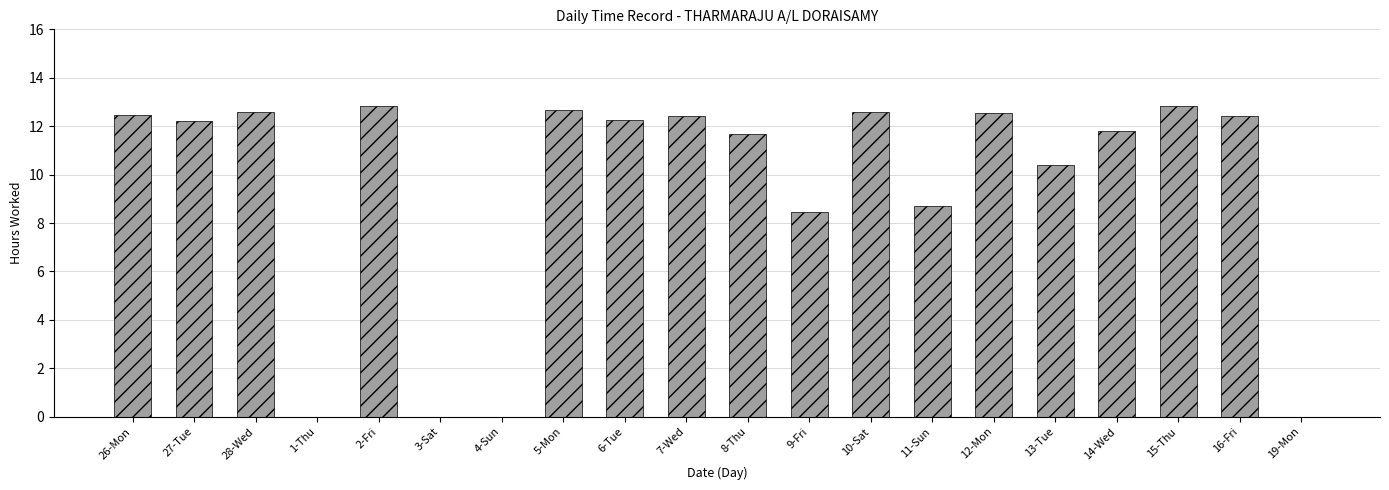

Between 1-Thu and 7-Wed, which is larger?

7-Wed